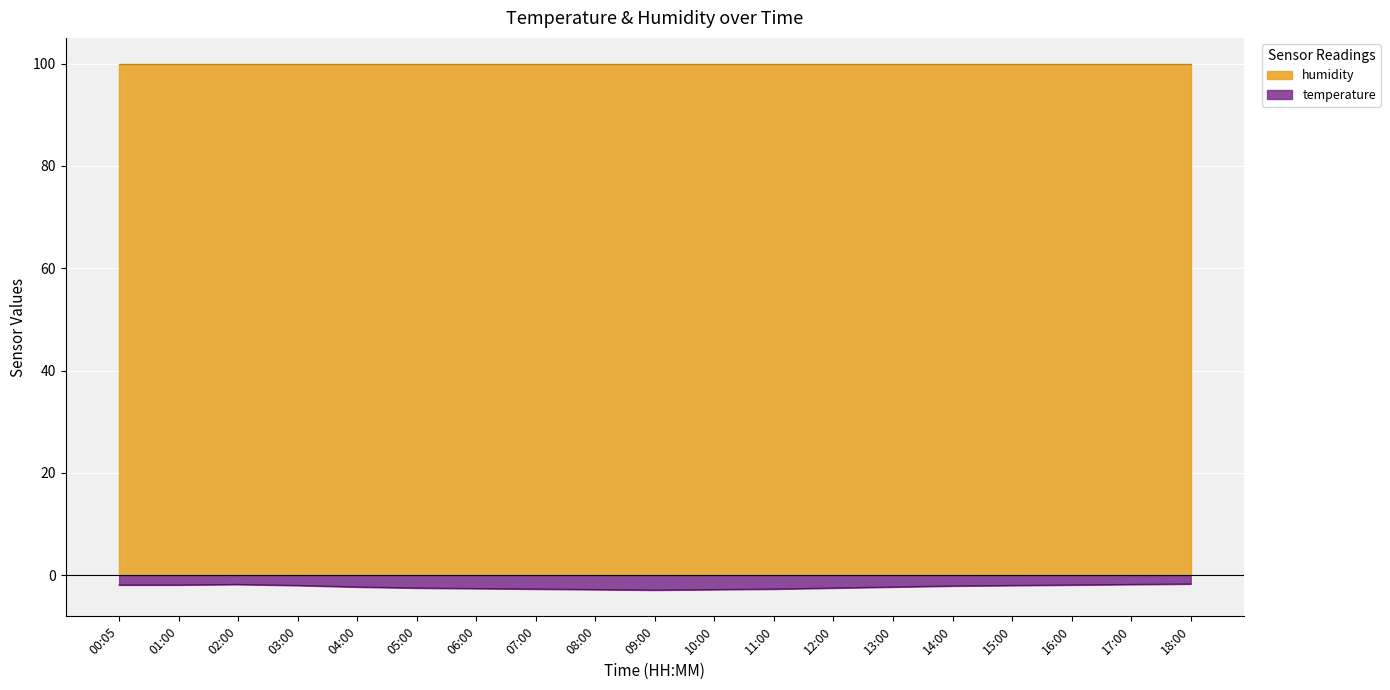

What is the label of the 11th point from the right?

08:00